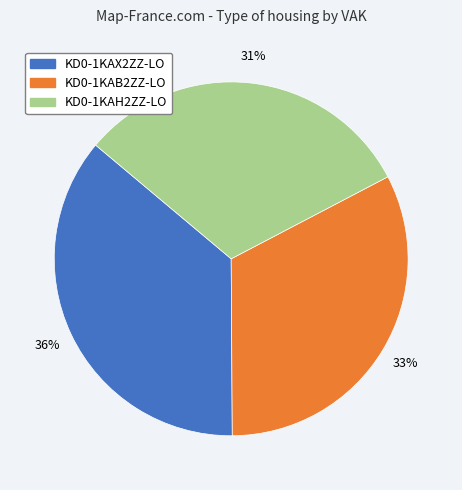

Which category has the biggest portion of the pie?

KD0-1KAX2ZZ-LO